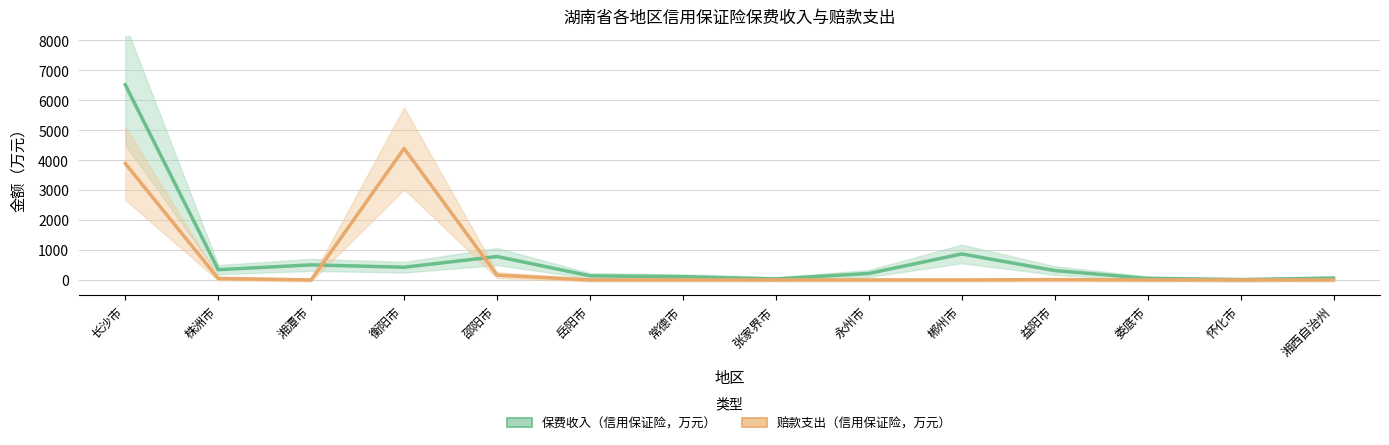

At which category does 赔款支出（信用保证险，万元） reach its first local peak?

衡阳市